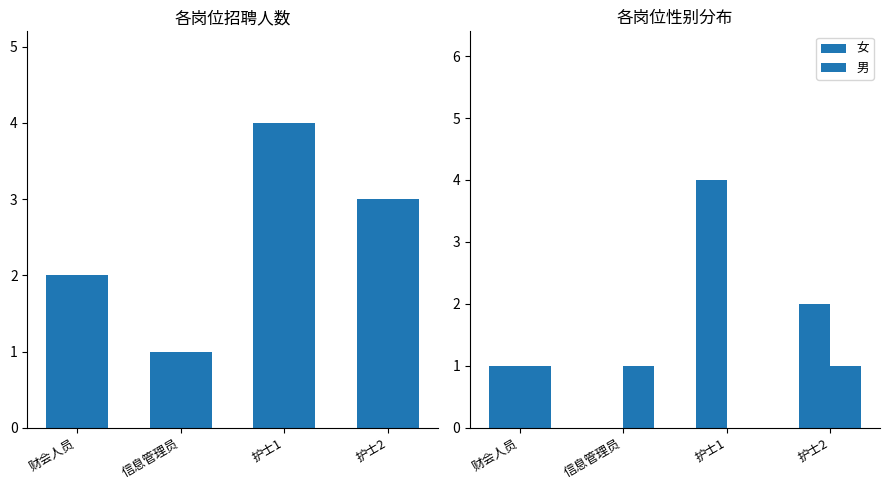

Count the number of data series in this chart.

3